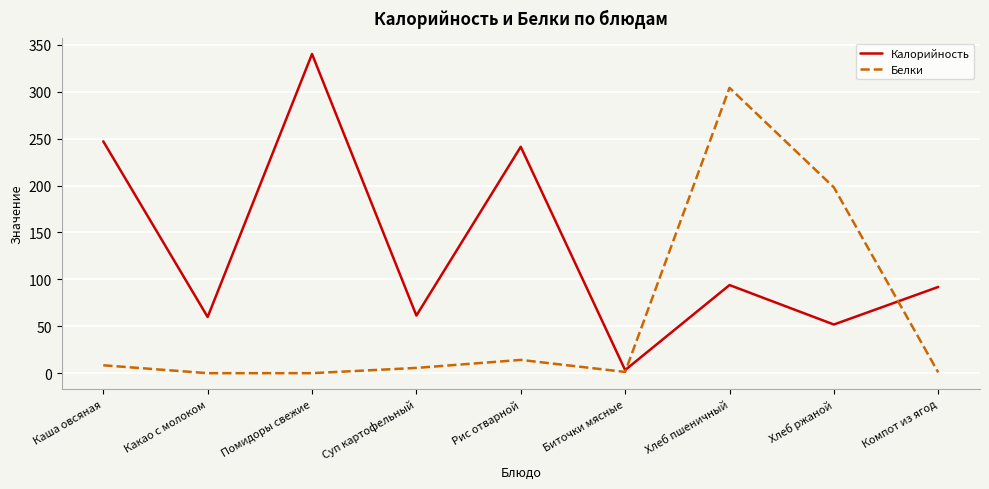

True or false: Калорийность and Белки cross at least once.

True